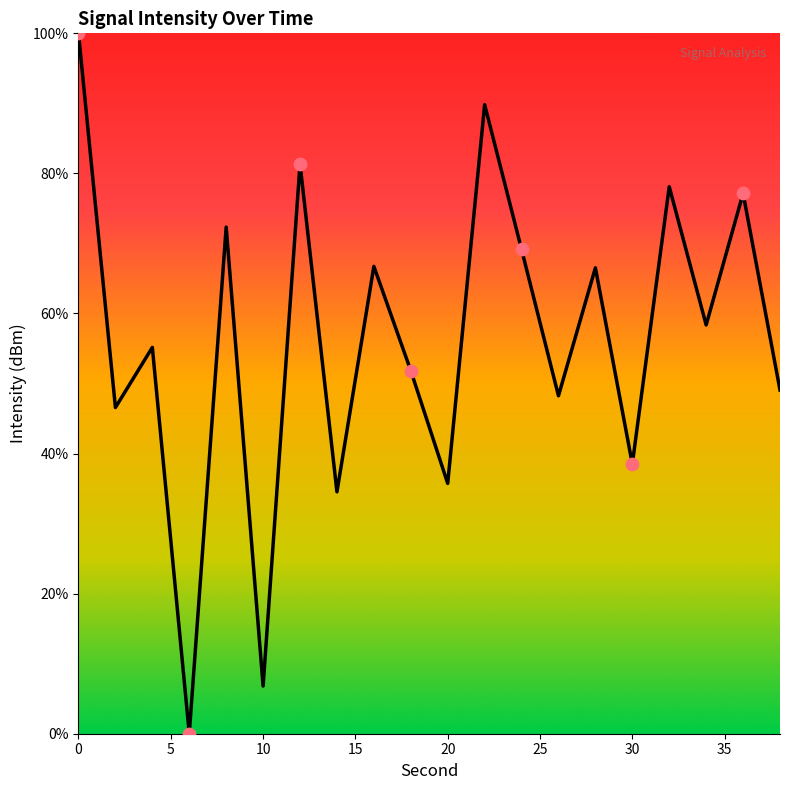

What is the difference between the maximum and minimum values?

100.0